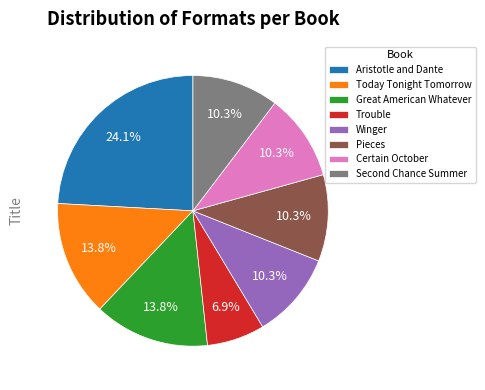

Does Certain October account for over 50% of the chart?

No